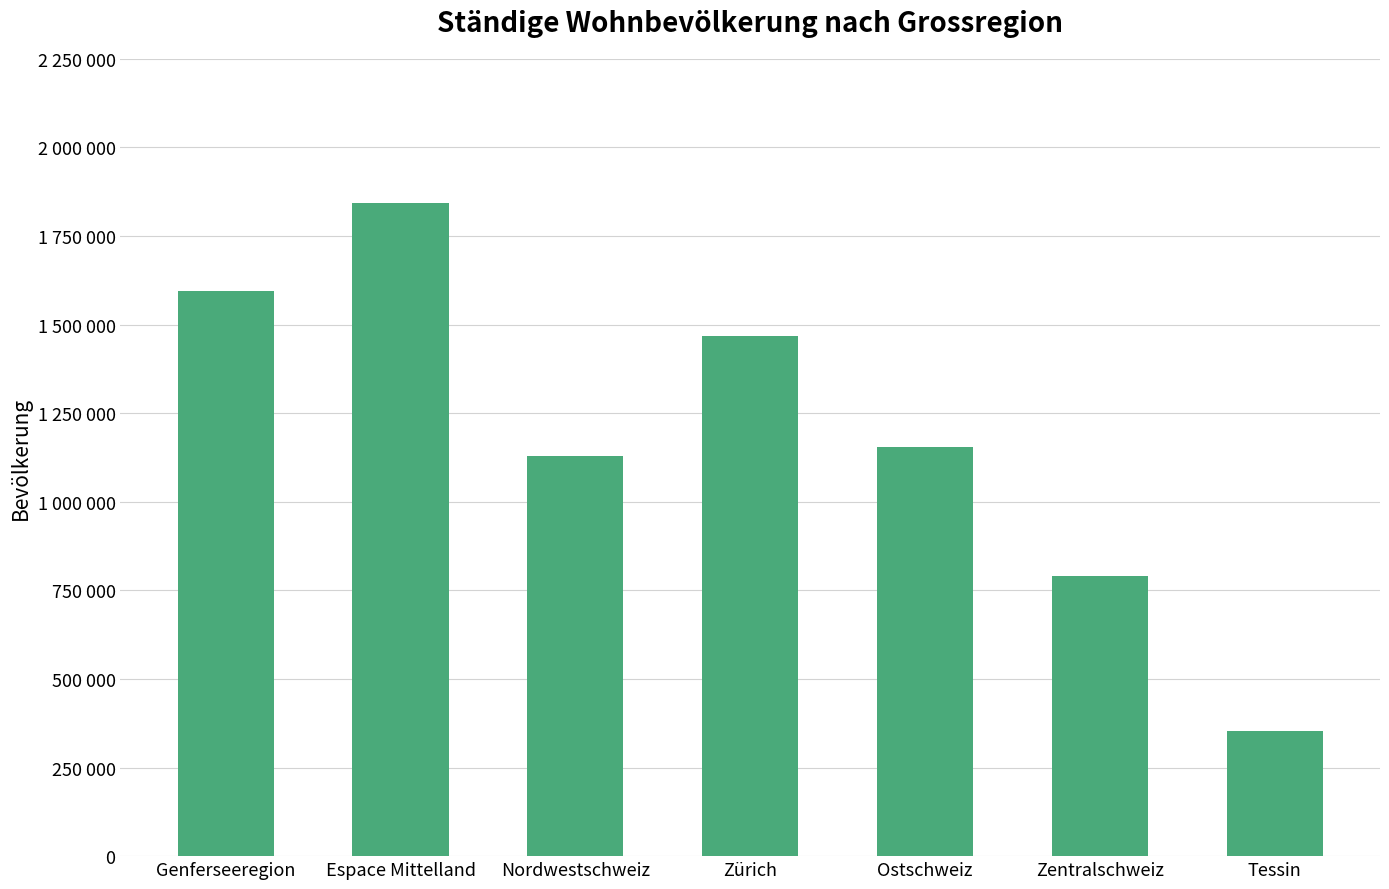

What is the label of the 5th bar from the right?

Nordwestschweiz